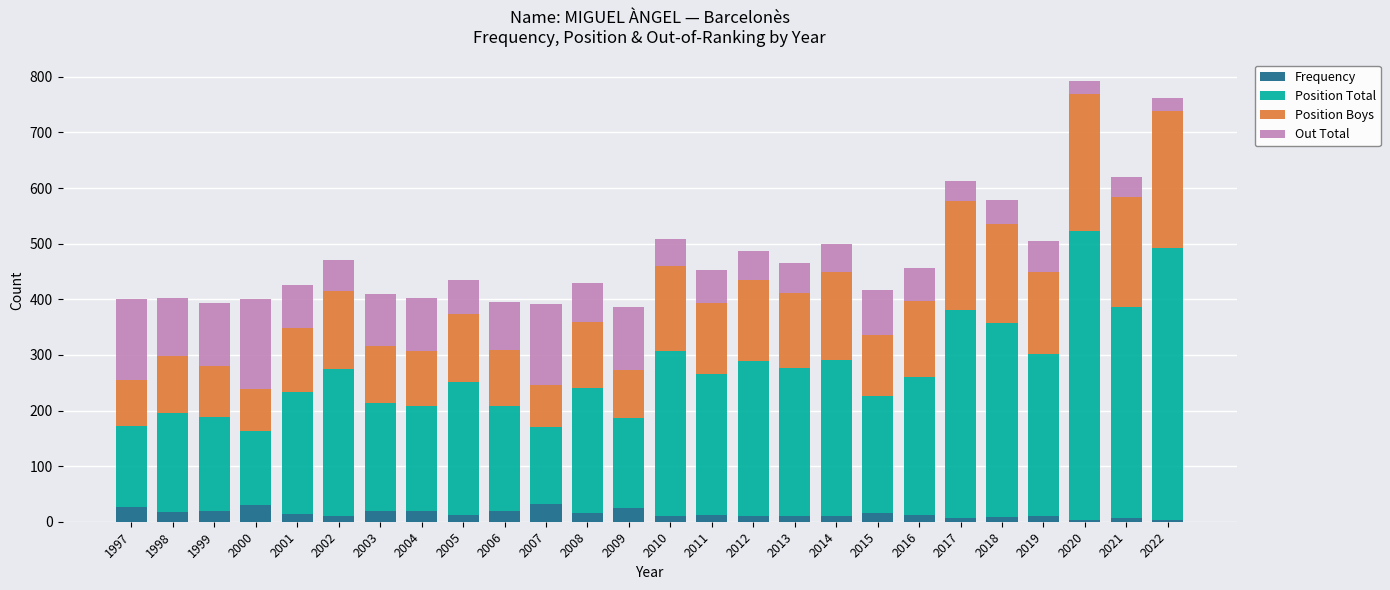

What is the average value of the Frequency series?

15